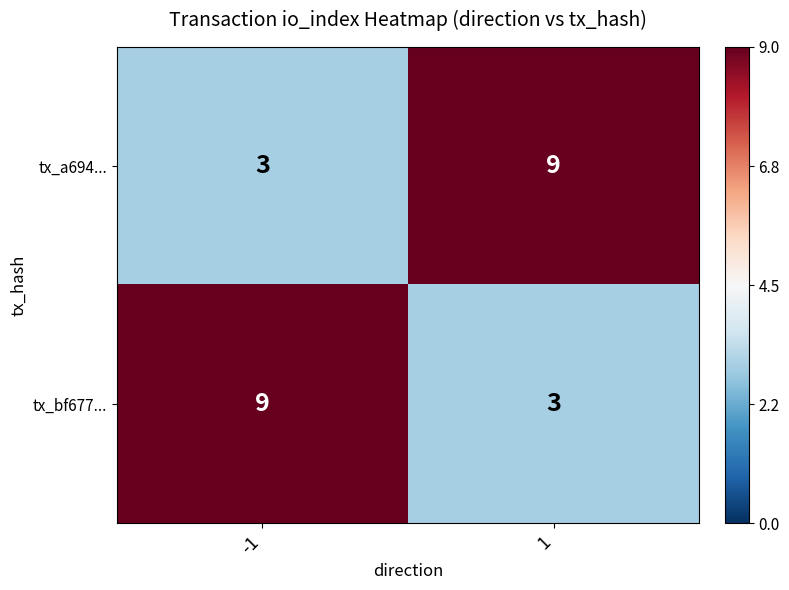

The tx_a694... series shows 2 at 1. True or false?

False